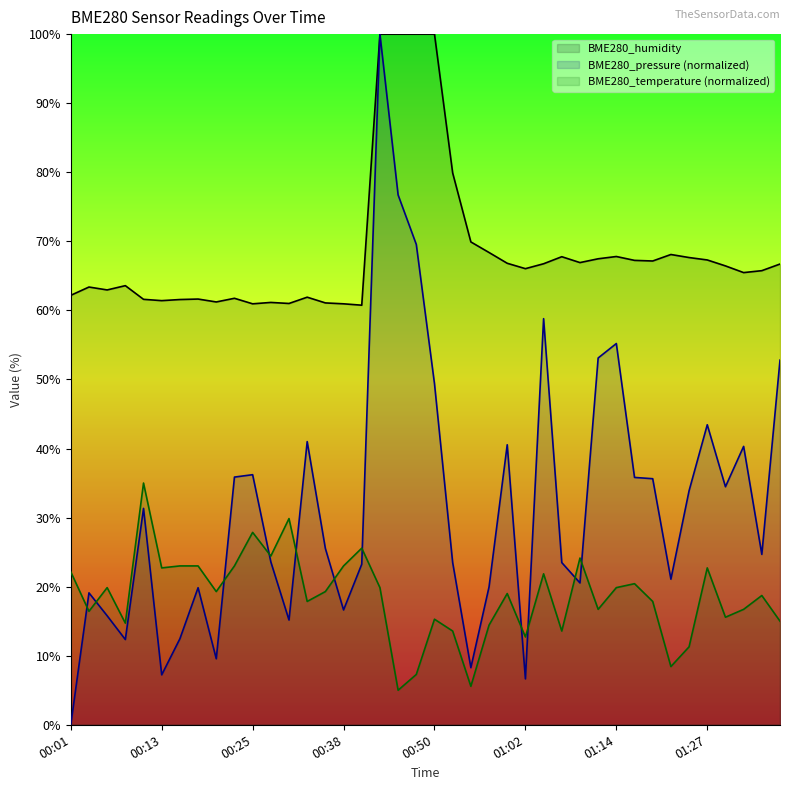

The value of BME280_pressure at 00:25 is 36.2. True or false?

True